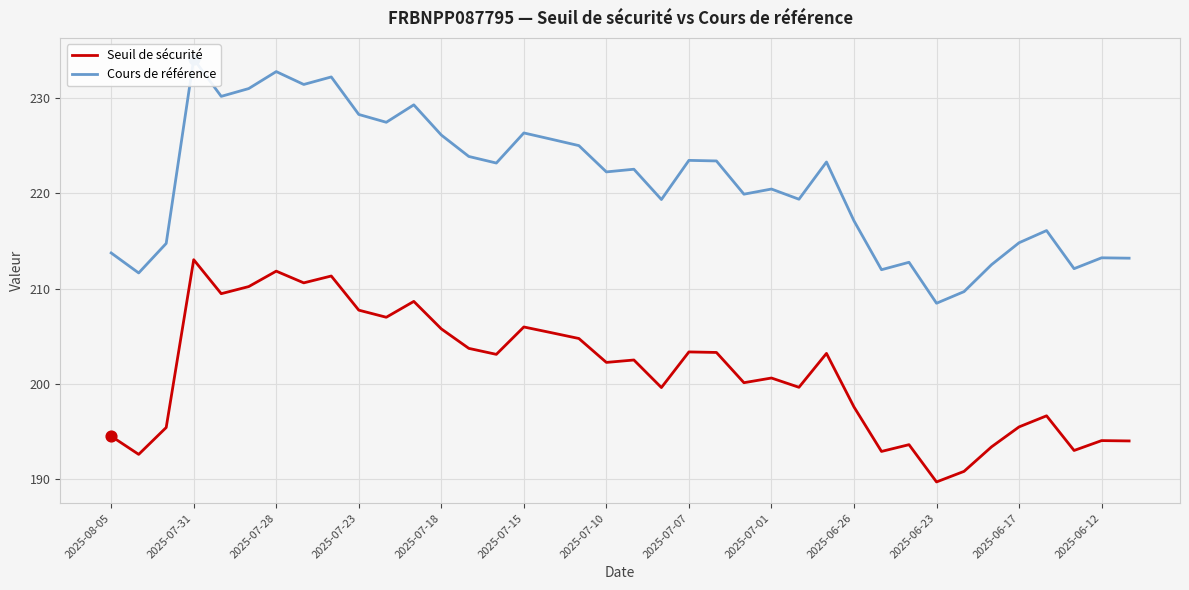

Which series contains the highest Y value?

Cours de référence